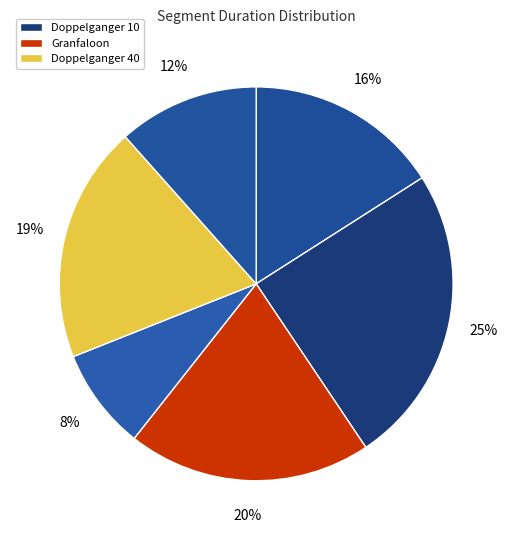

Count the number of slices in the pie.

6